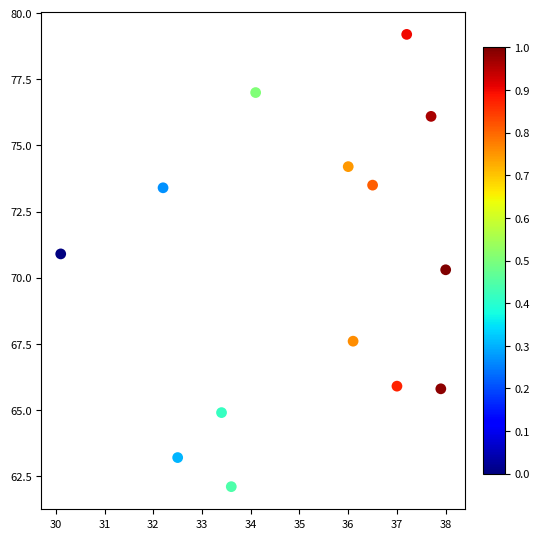

What Y value in the scatter plot is closest to 70?

70.3